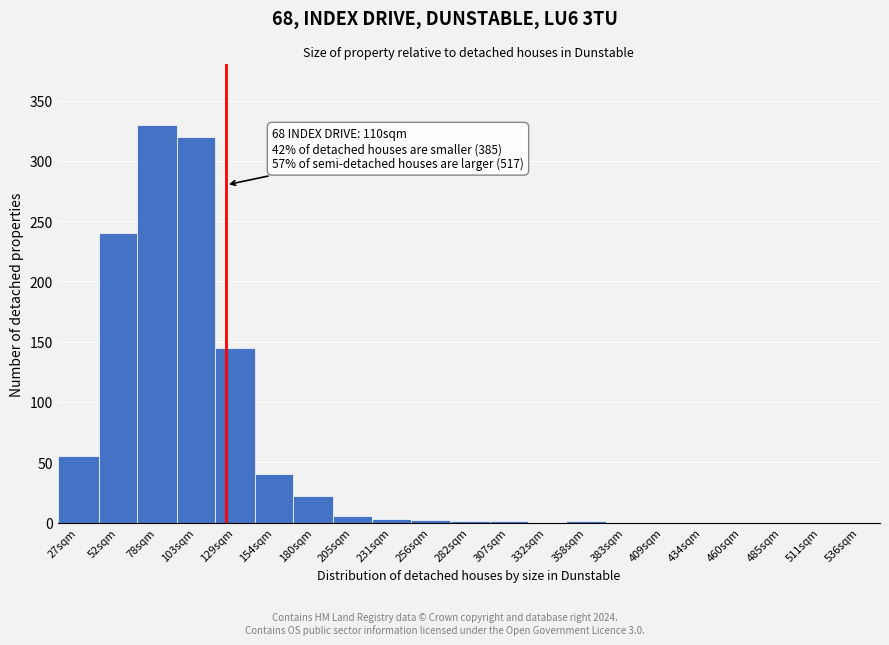

The value at 536sqm is 0. True or false?

True